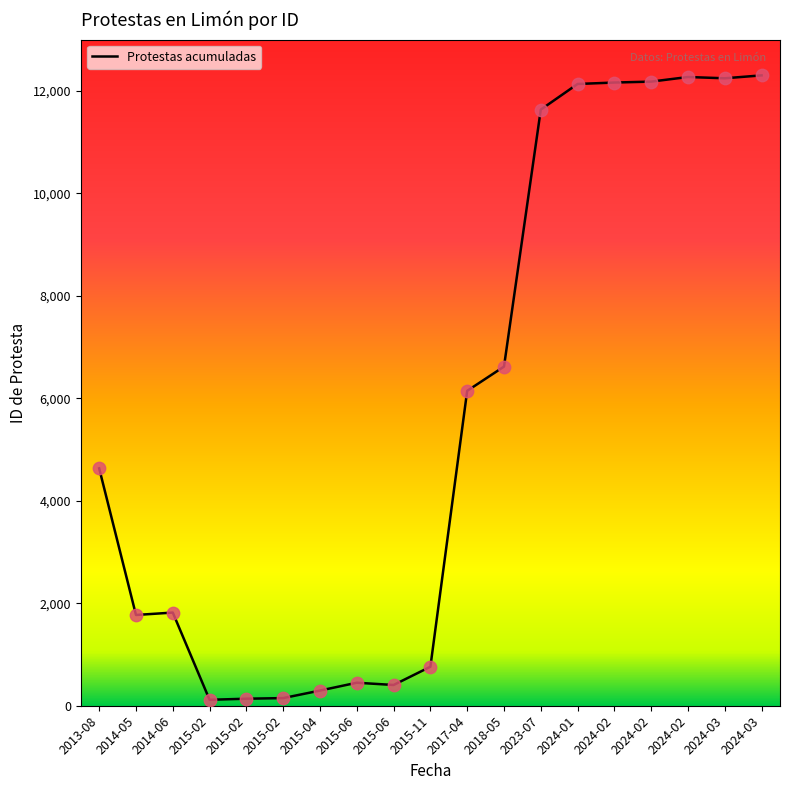

Does the chart have visible grid lines?

No